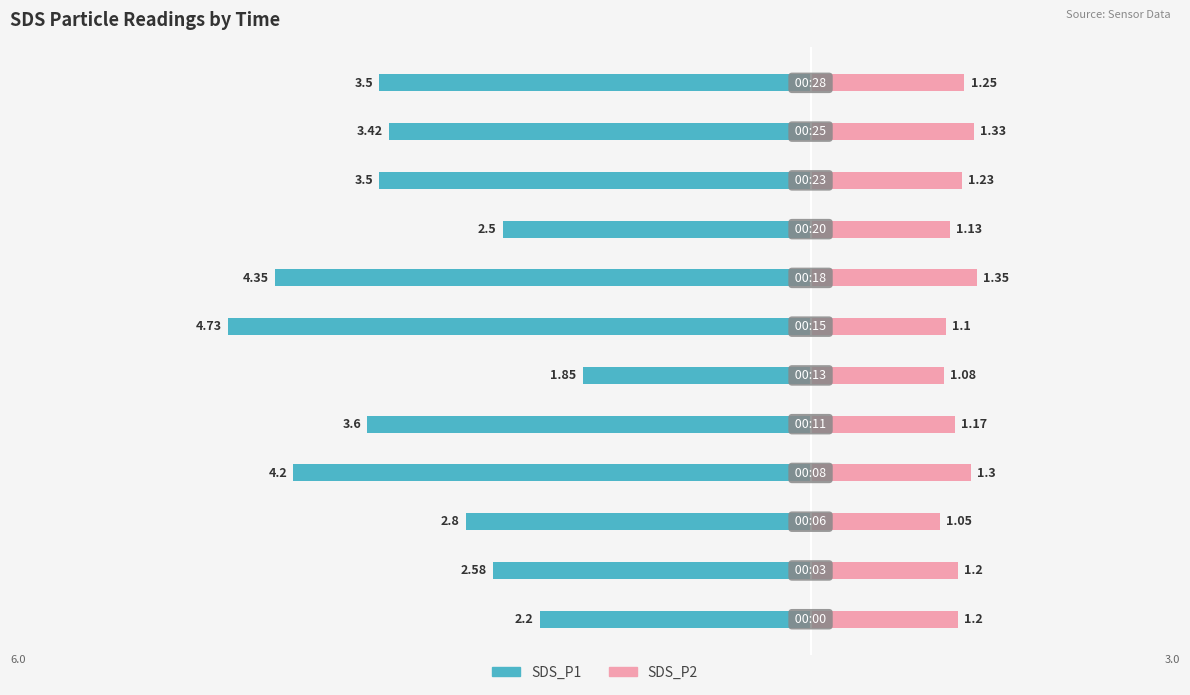

Is it true that SDS_P1 equals -3.6 at 4?

True